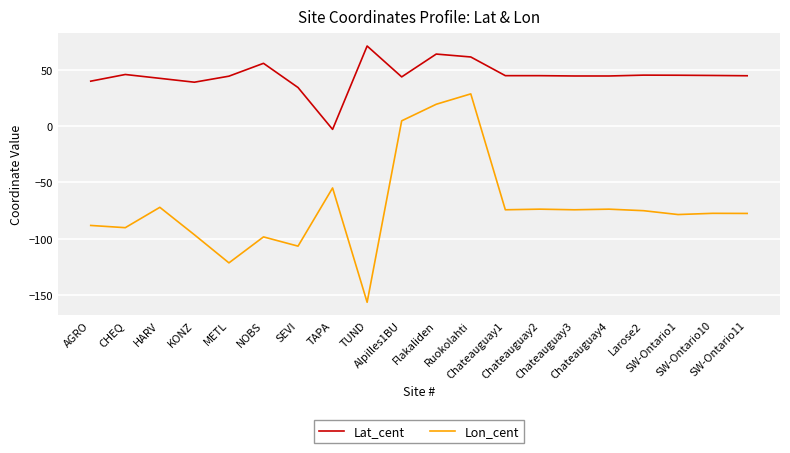

What position from the right is TAPA?

13